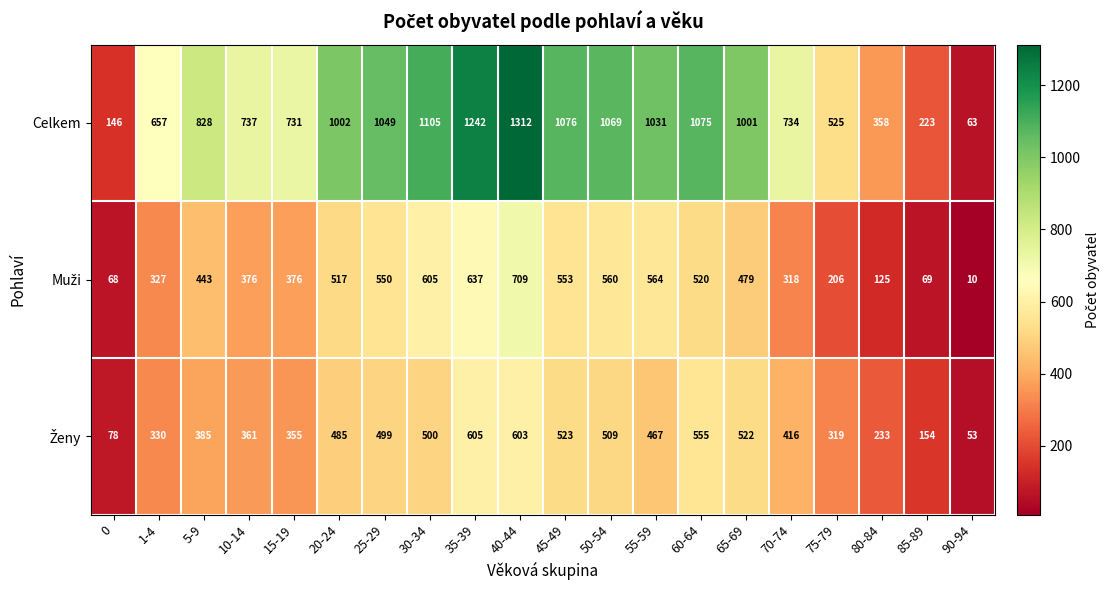

Rank the categories by Celkem value from lowest to highest.

90-94, 0, 85-89, 80-84, 75-79, 1-4, 15-19, 70-74, 10-14, 5-9, 65-69, 20-24, 55-59, 25-29, 50-54, 60-64, 45-49, 30-34, 35-39, 40-44